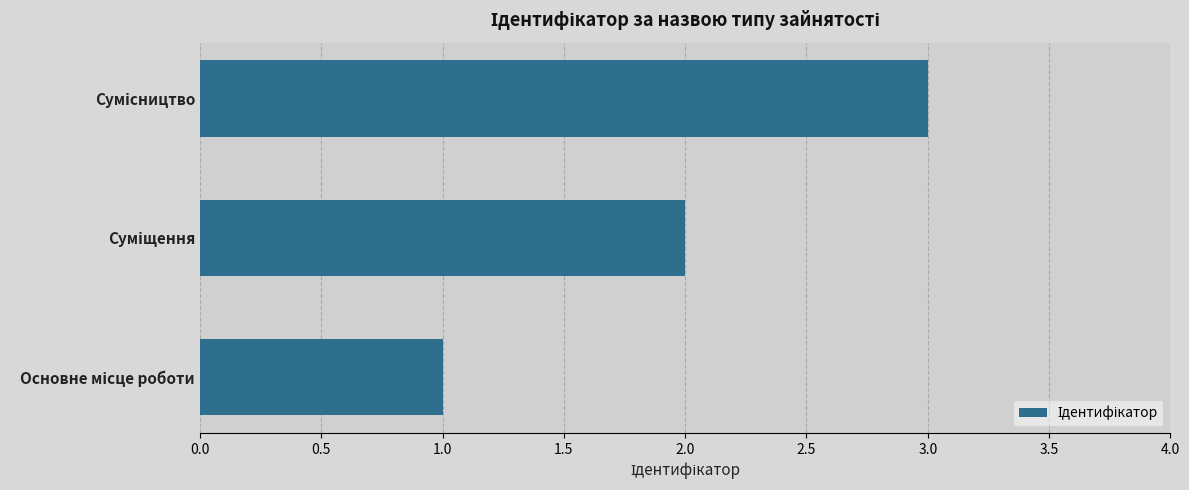

What is the maximum value shown in the chart?

3